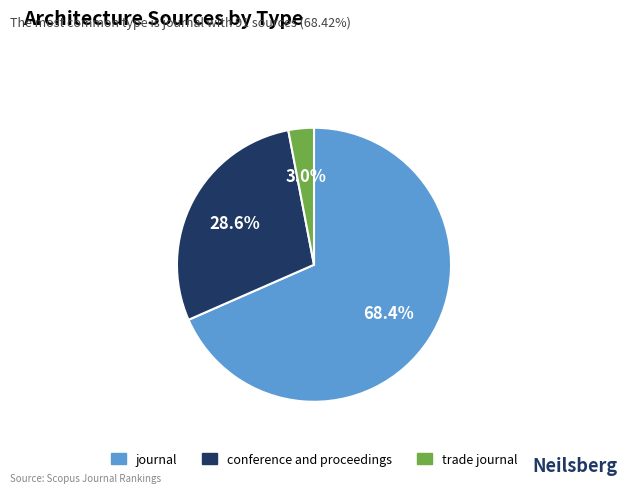

Which category has the biggest portion of the pie?

journal